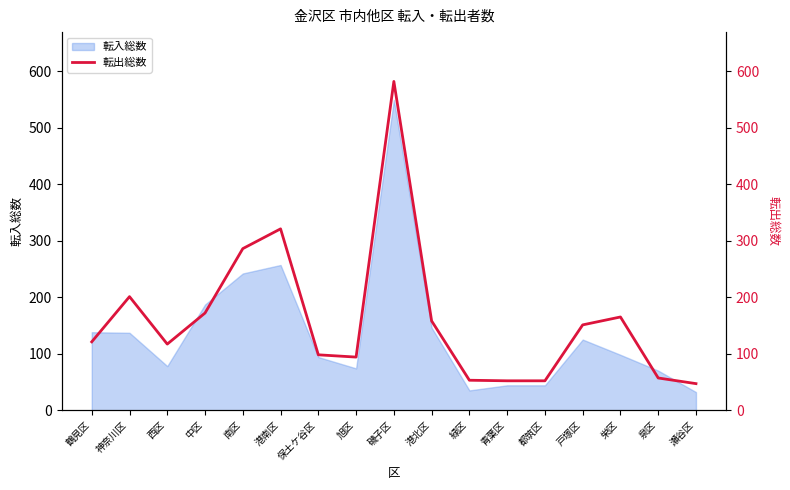

Which has a higher value, 中区 or 栄区?

中区